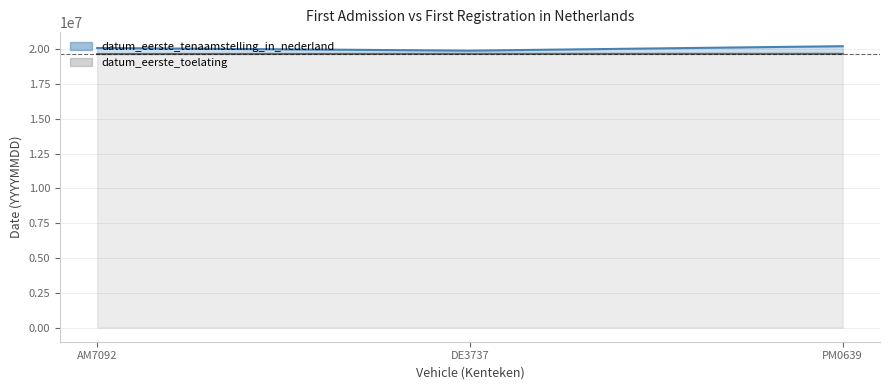

What is the difference between the datum_eerste_tenaamstelling_in_nederland values at DE3737 and AM7092?

190598